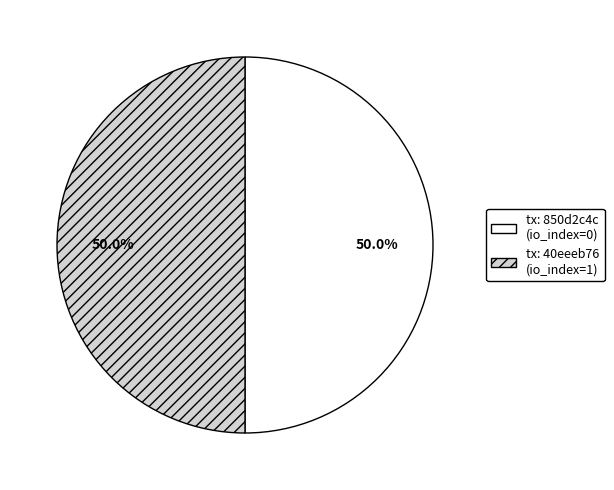

Do tx: 850d2c4c (io_index=0) and tx: 40eeeb76 (io_index=1) together represent more than half of the pie?

Yes